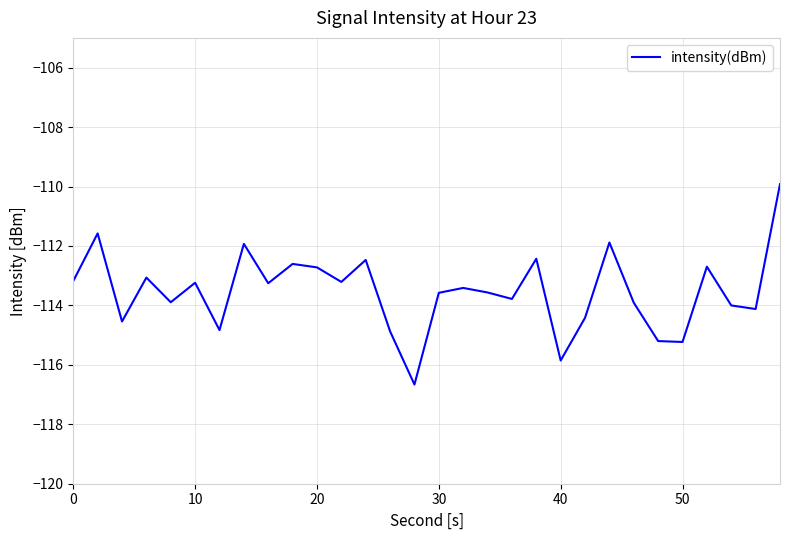

True or false: the data has more than 1 interior local peaks.

True